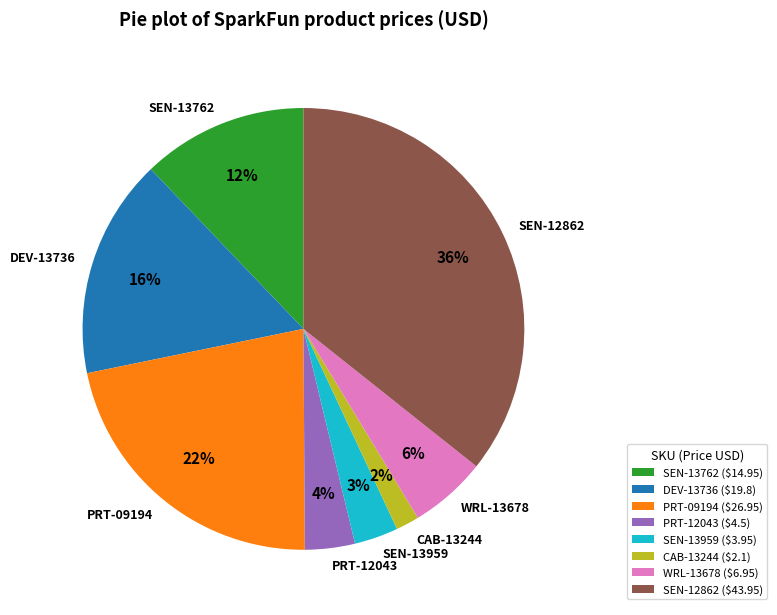

True or false: SEN-13959 accounts for 3% of the total.

True